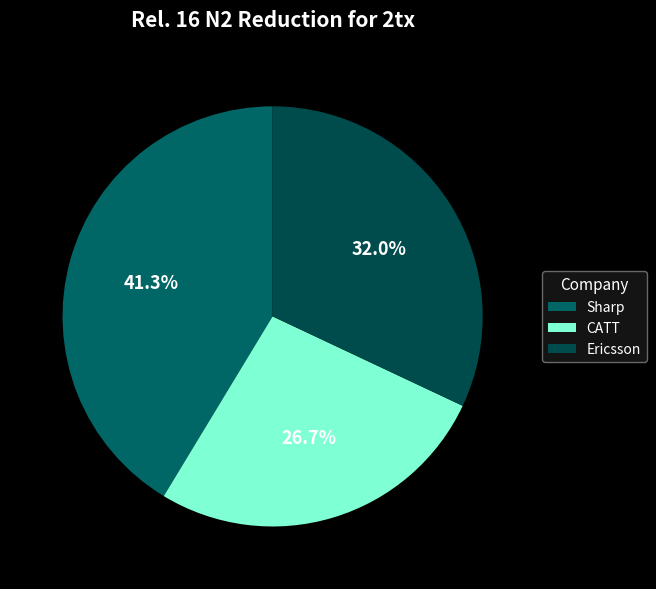

What portion of the pie excludes Ericsson?

68.0%